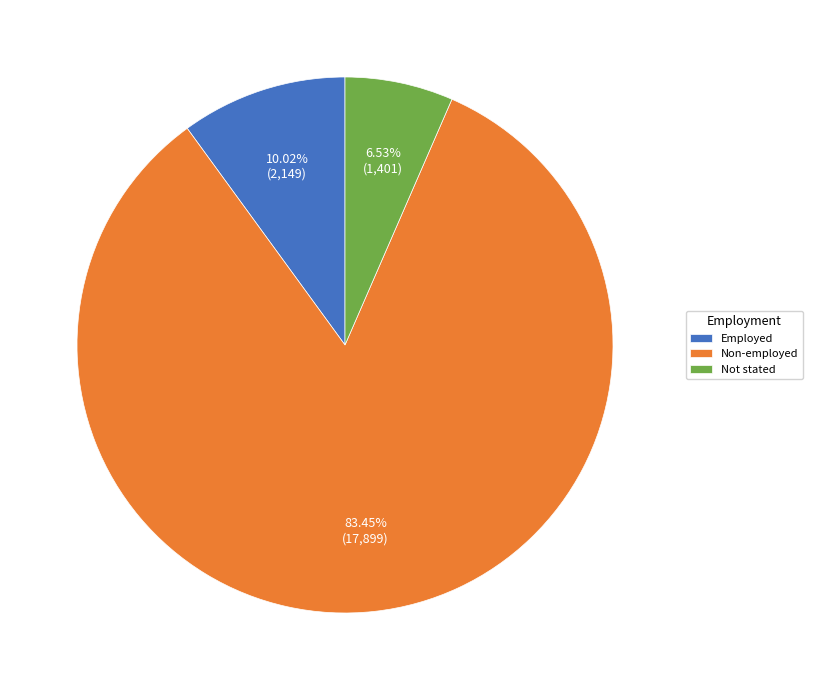

Rank the categories by value from lowest to highest.

Not stated, Employed, Non-employed